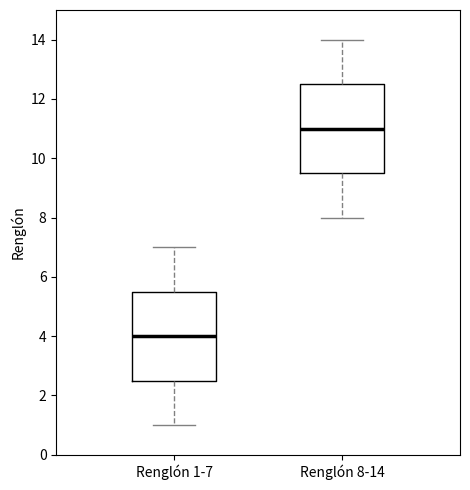

Where is the upper edge of the box for Renglón 1-7 on the y-axis? The values are not printed on the chart, so give them approximately, as read against the axis.

5.6